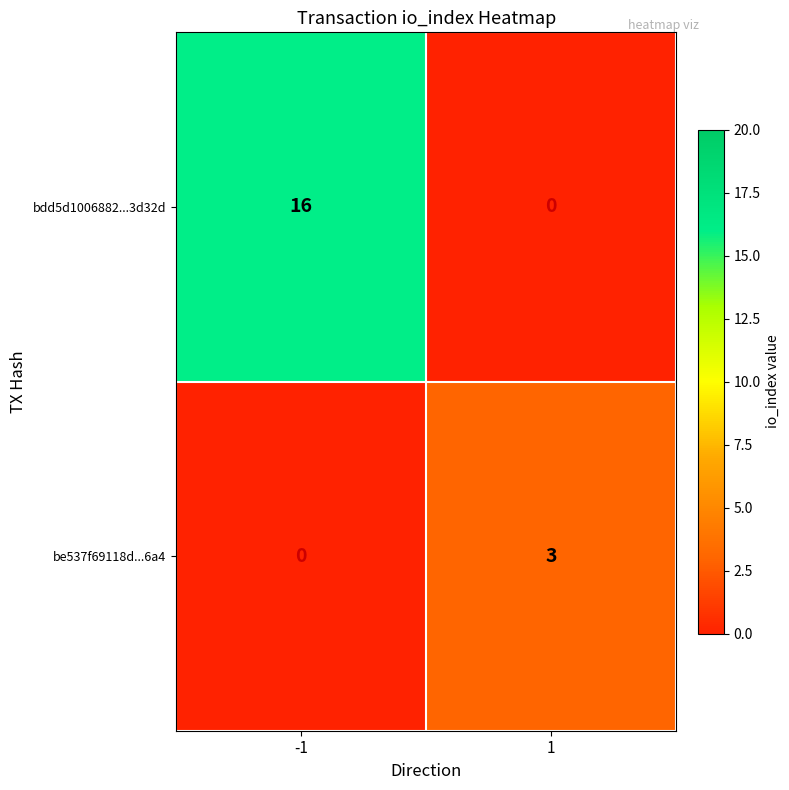

List the series in order of their overall mean, lowest first.

be537f69118d...6a4, bdd5d1006882...3d32d